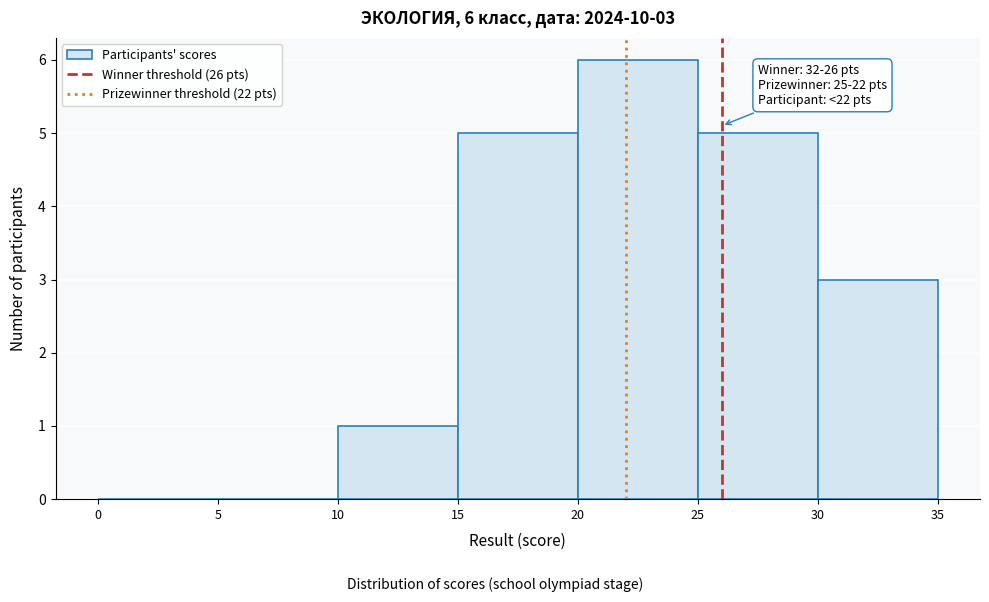

Over which range of the x-axis is the bar tallest?

20 to 25